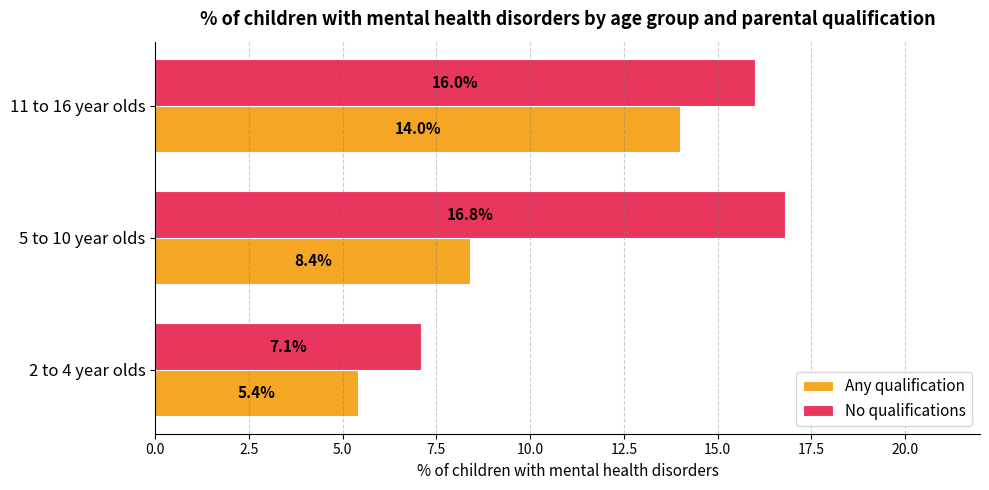

The Any qualification series shows 8.4 at 5 to 10 year olds. True or false?

True